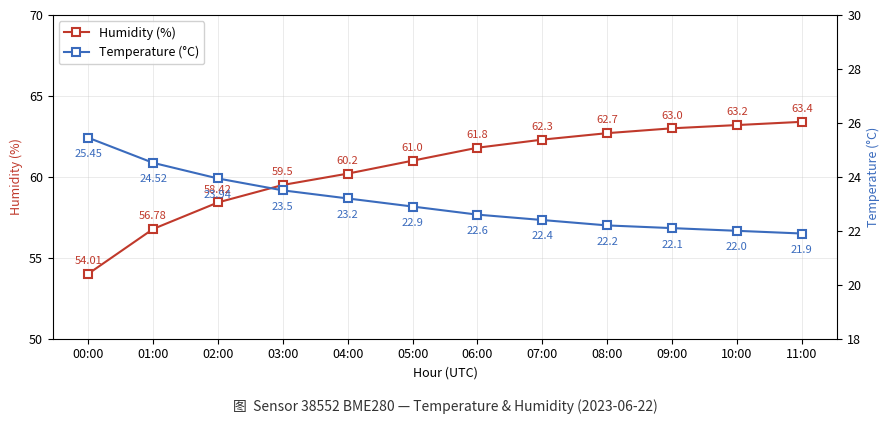

What is the total value across all series at 07:00?

84.7